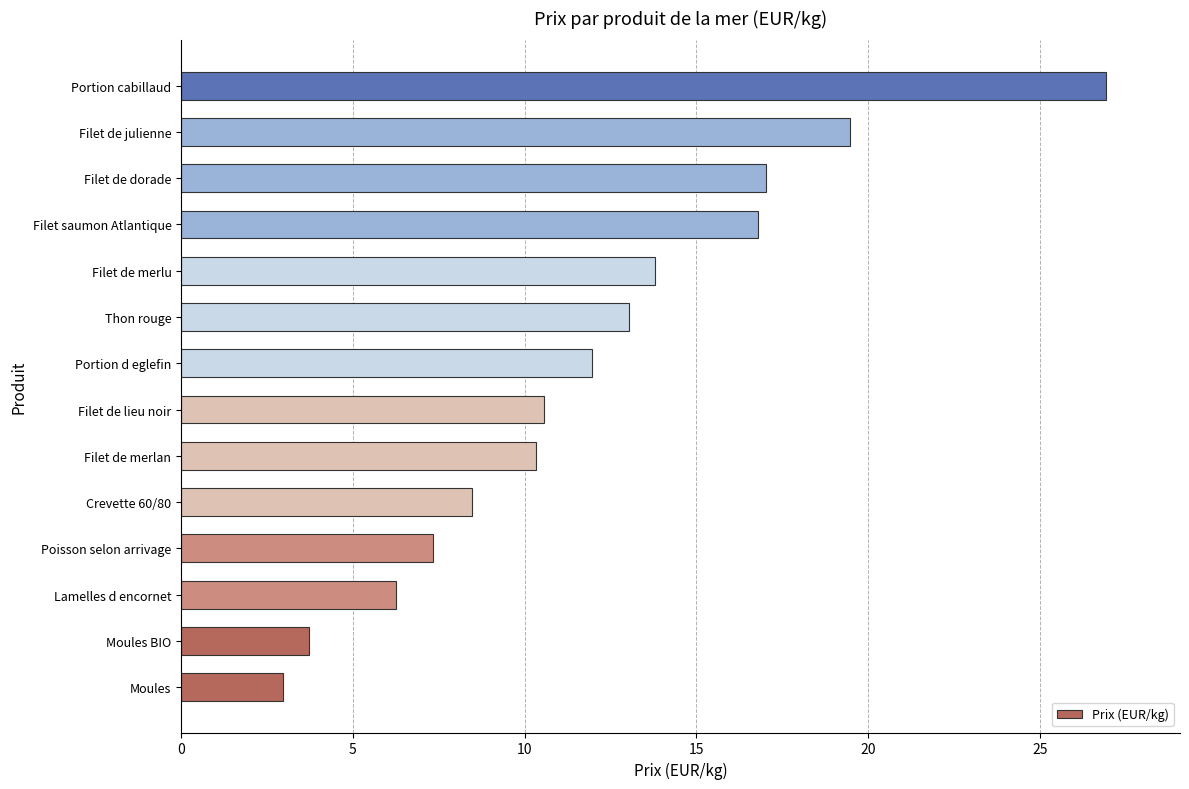

The value at Filet de merlan is 10.3. True or false?

True